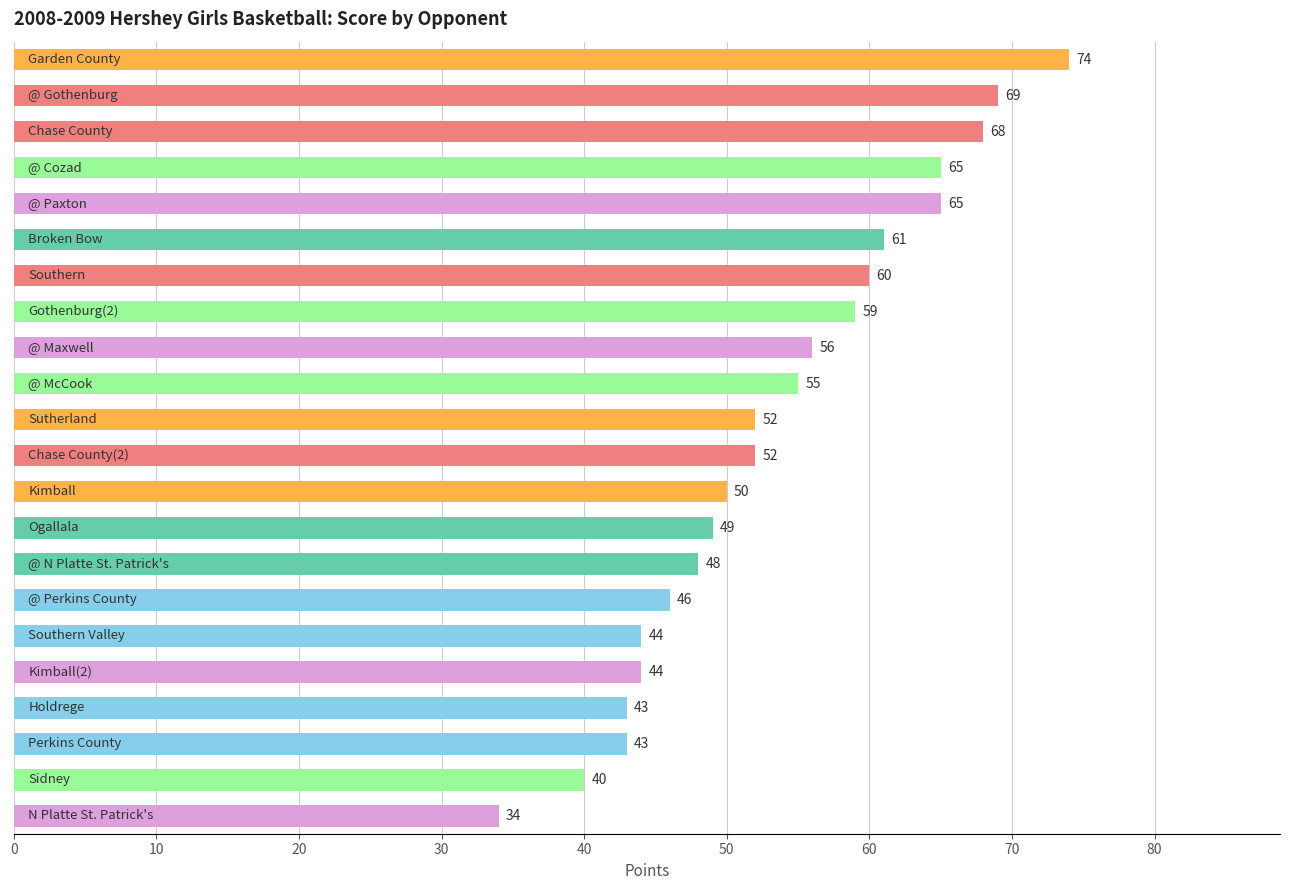

What is the maximum value shown in the chart?

74